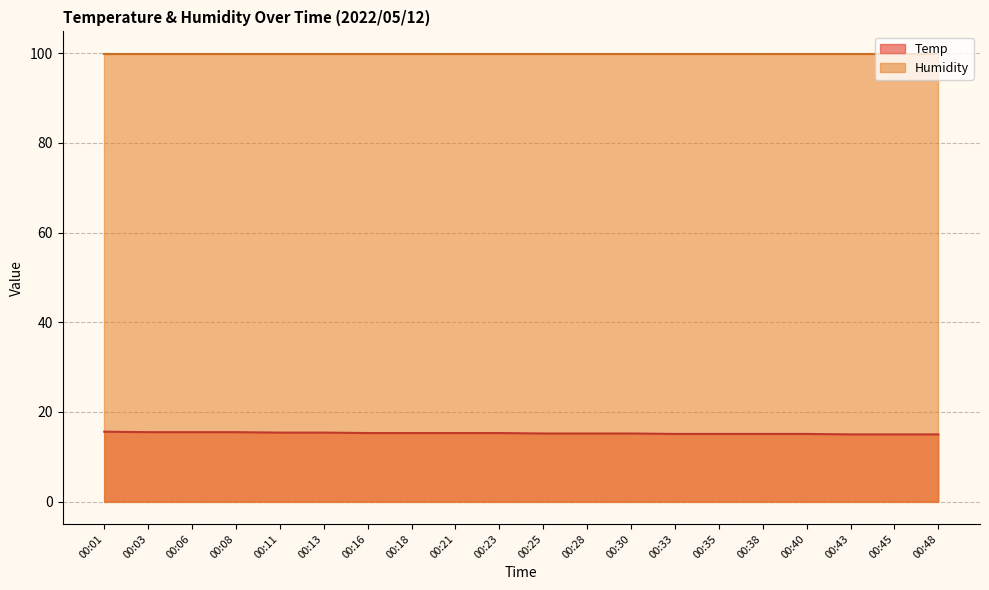

Is it true that Humidity line equals 99.9 at 00:16?

True